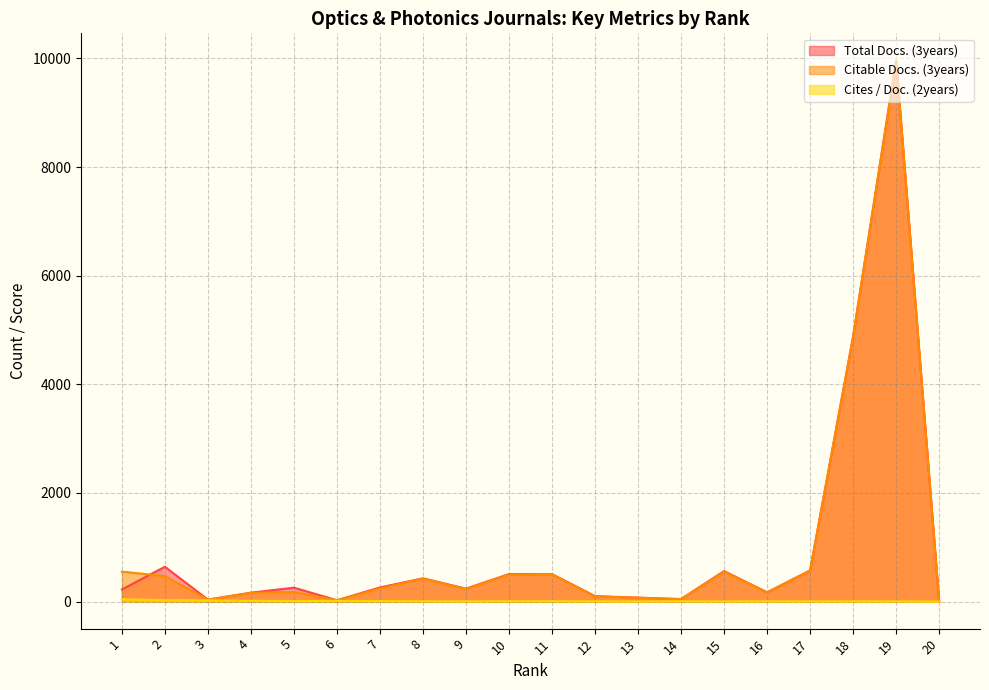

What is the sum of all Cites / Doc. (2years) values?

195.0